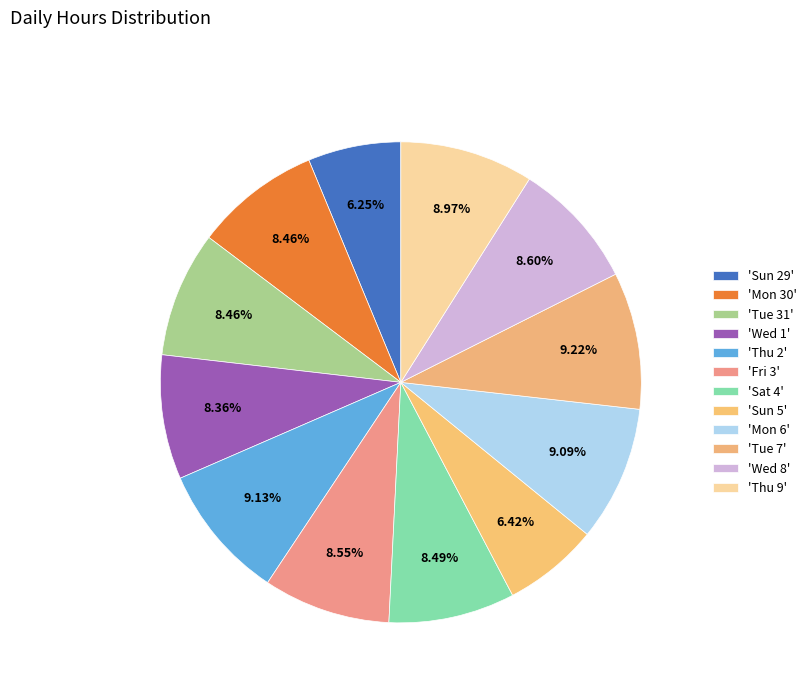

How many slices are in this pie chart?

12